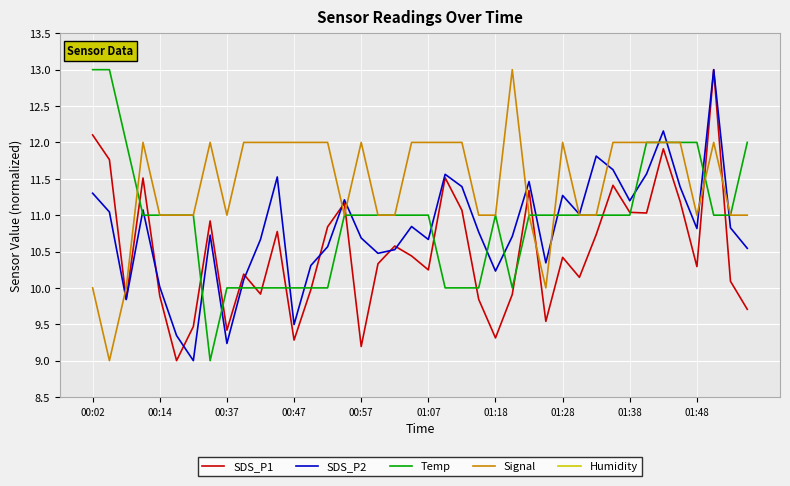

At which category is the sum across all series the highest?

37